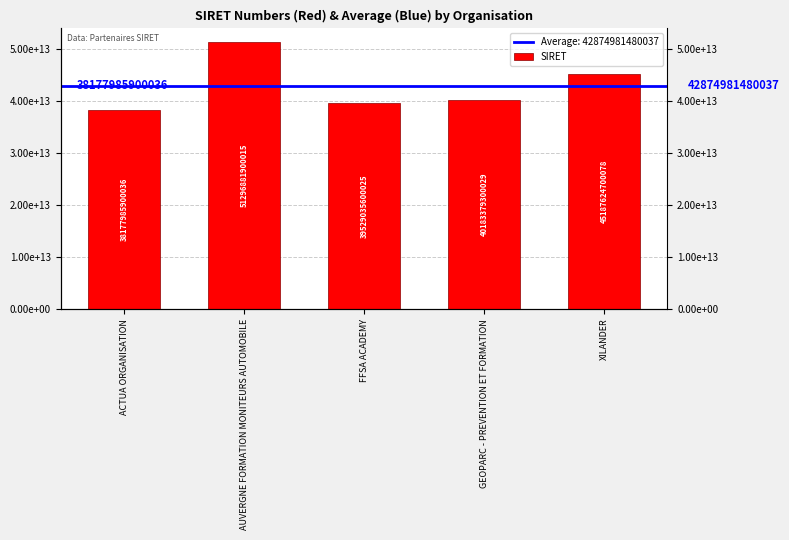

At which category does the chart reach its minimum across all series?

ACTUA ORGANISATION